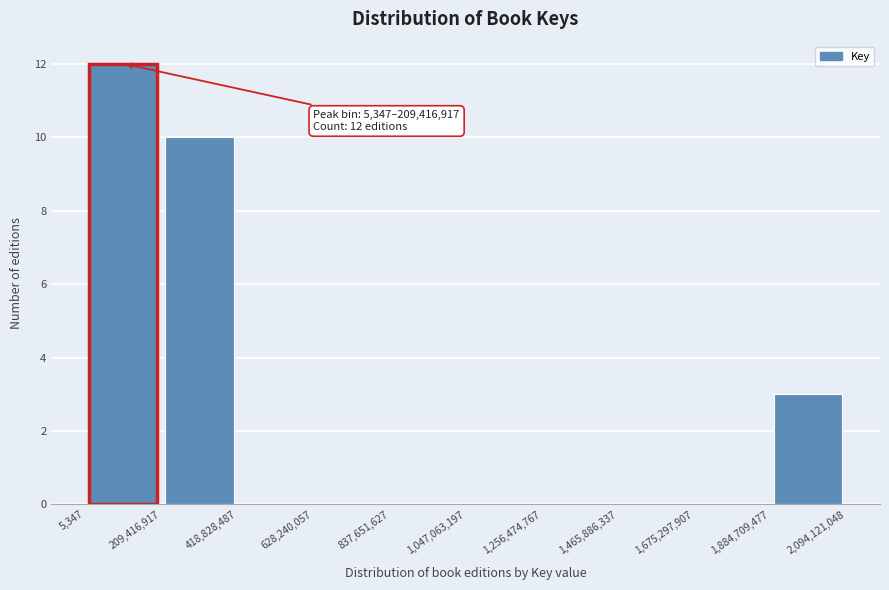

Over which range of the x-axis is the bar tallest?

5,347 to 209,416,917